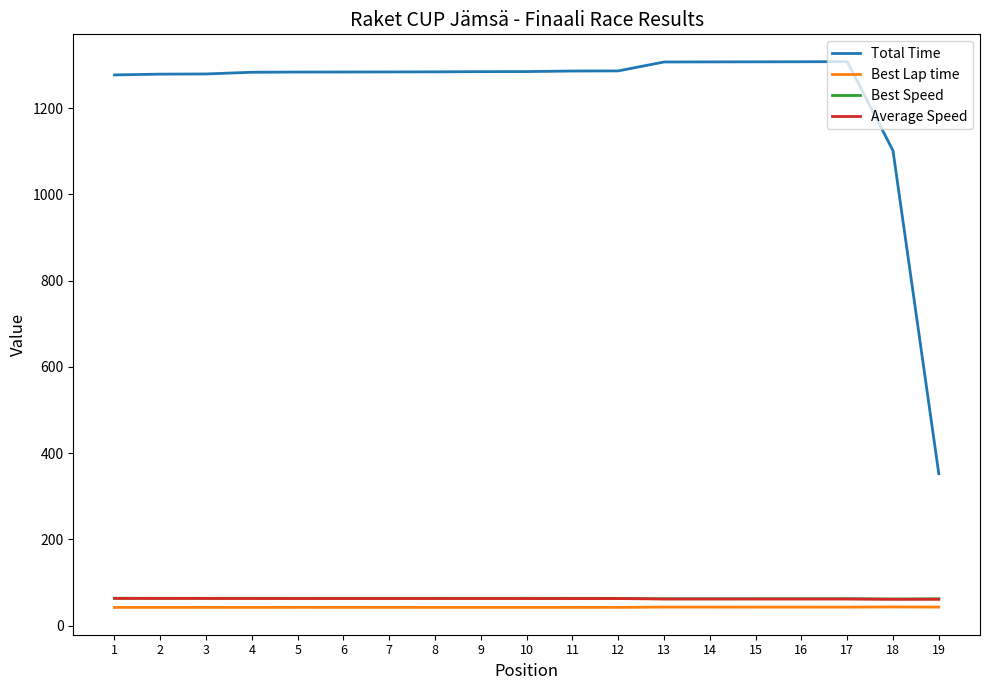

What is the spread (max minus min) of values at 2?

1236.5